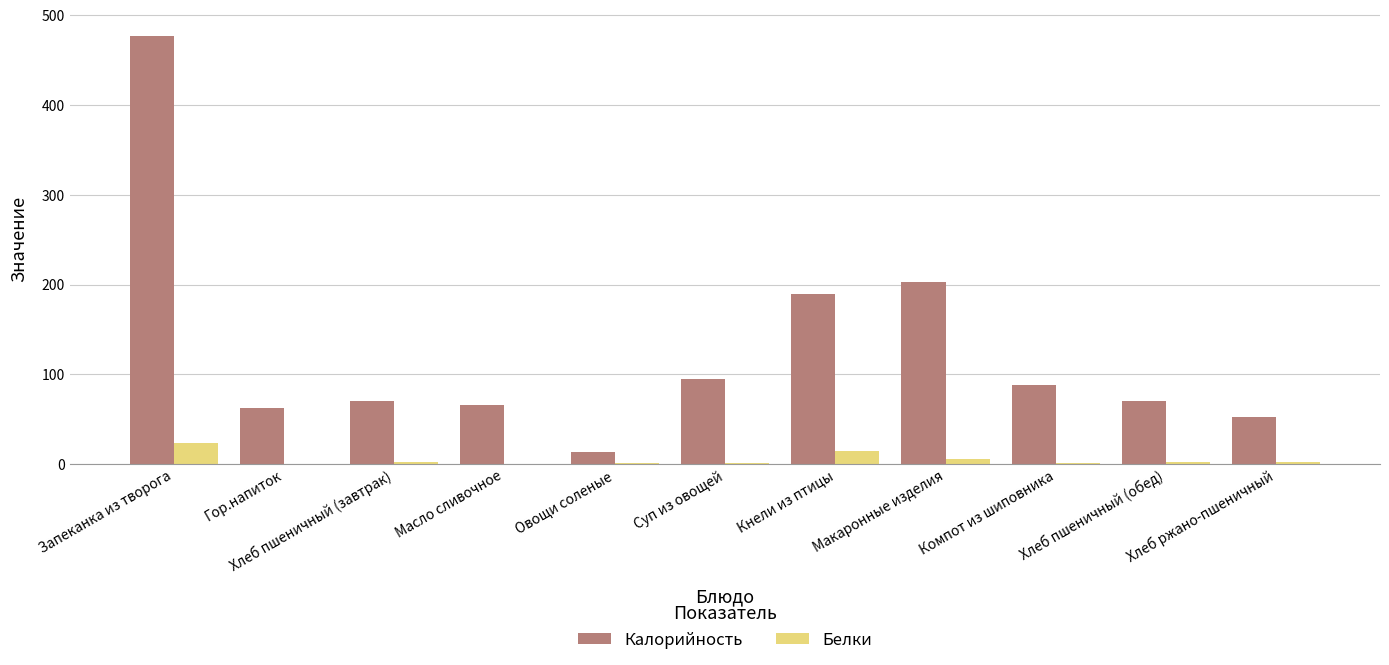

What are all the series names shown in the legend?

Калорийность, Белки